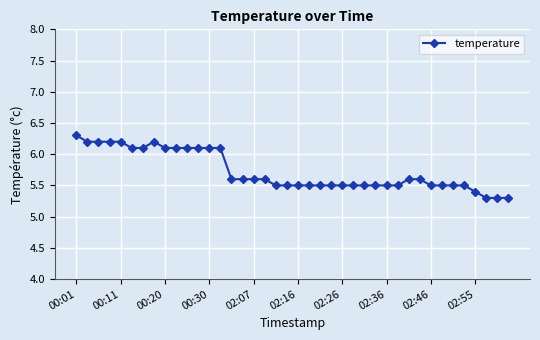

What is the maximum value shown in the chart?

6.3